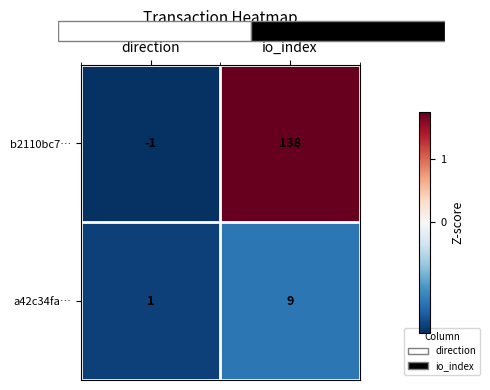

How many data points in b2110bc7… are above 1?

1